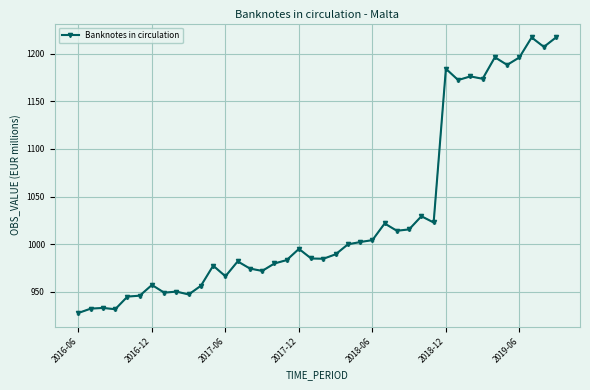

What is the smallest value displayed?

927.9